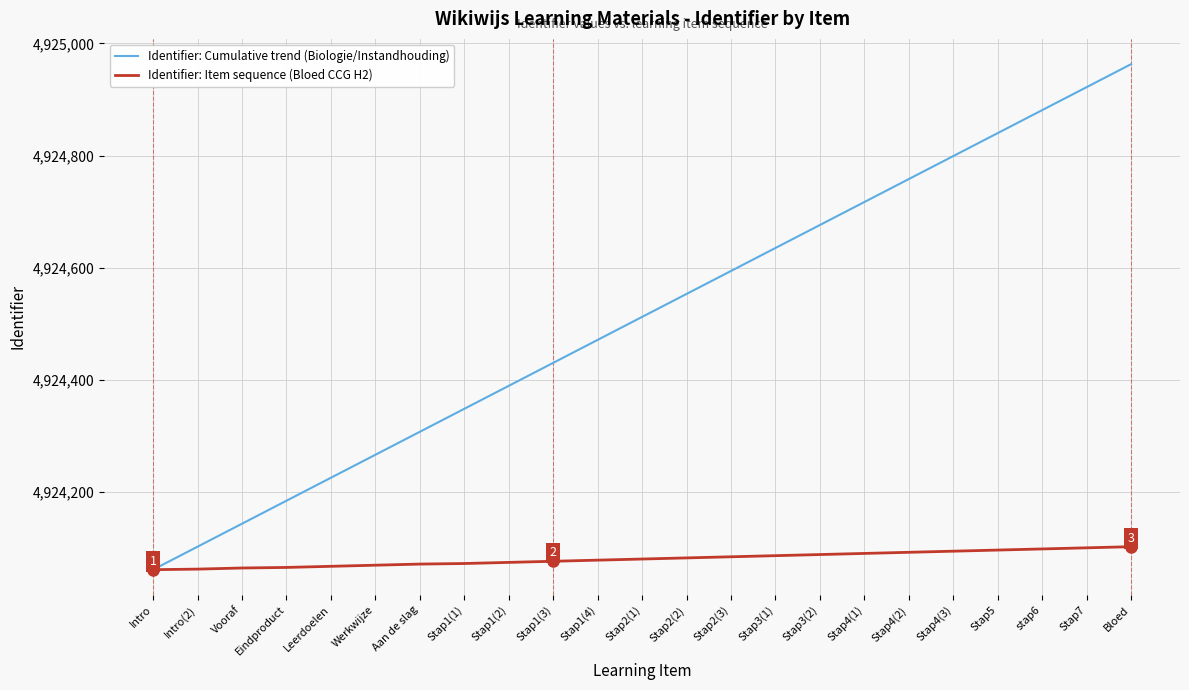

The value of Identifier: Cumulative trend (Biologie/Instandhouding) at Intro(2) is 7648040. True or false?

False